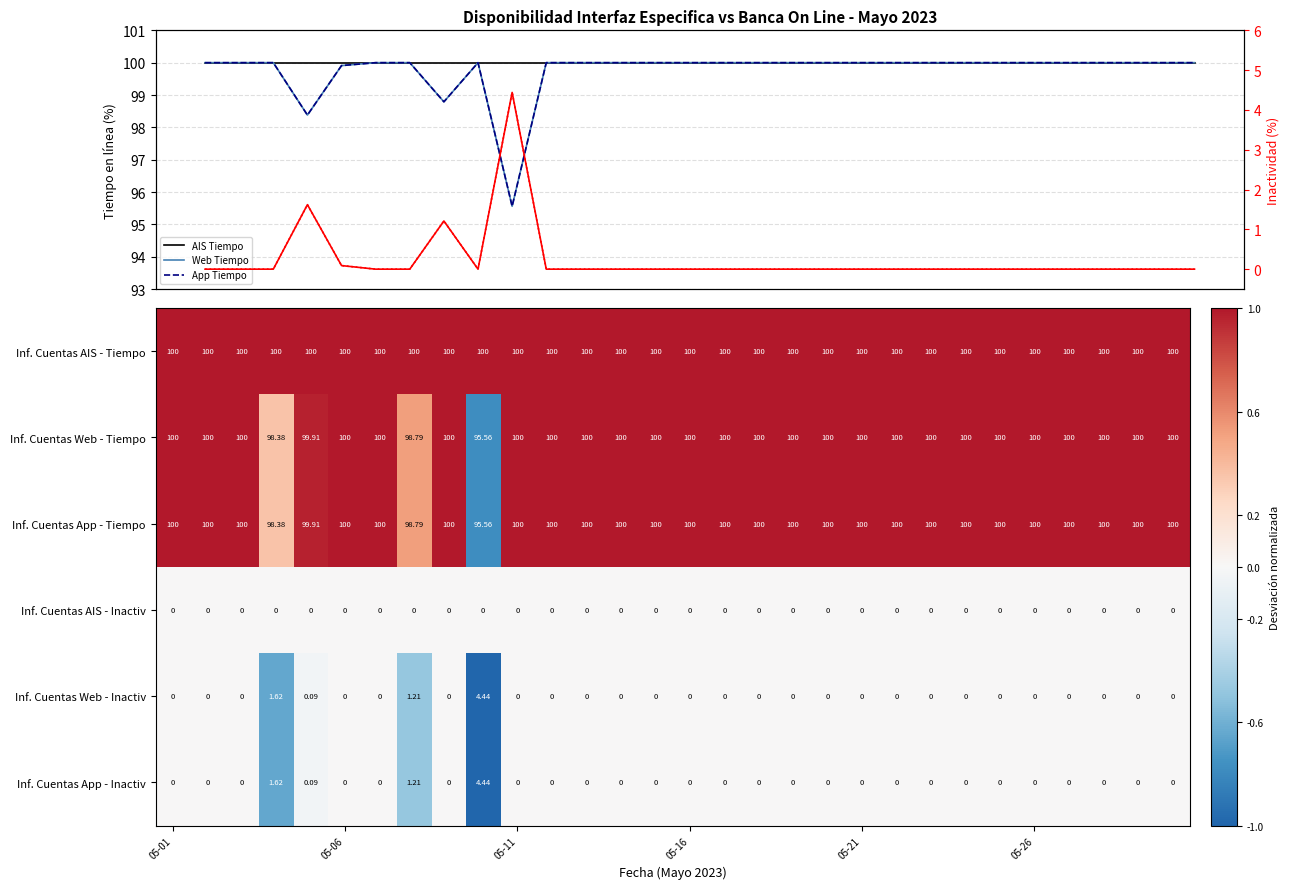

How many values in Inf. Cuentas App - Inactiv are above zero?

4